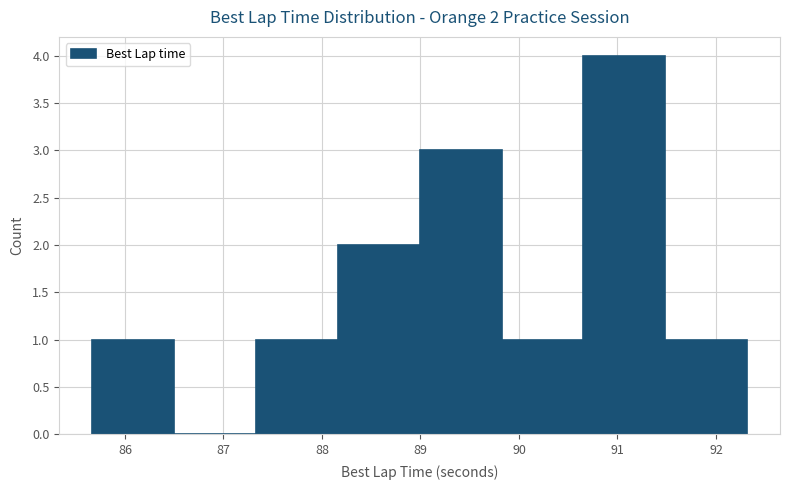

Which range on the x-axis has the tallest bar?

90.7 to 91.5